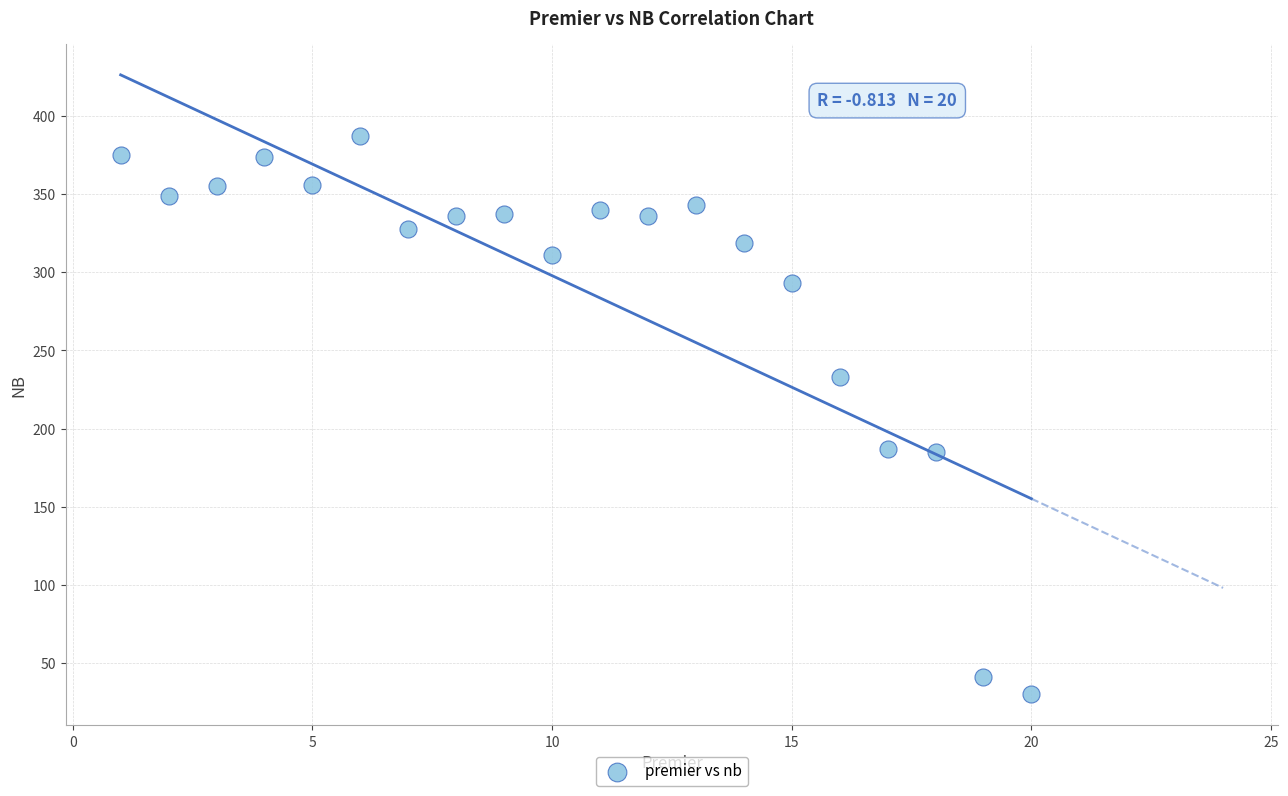

What is the range of Y values (max minus min)?

357